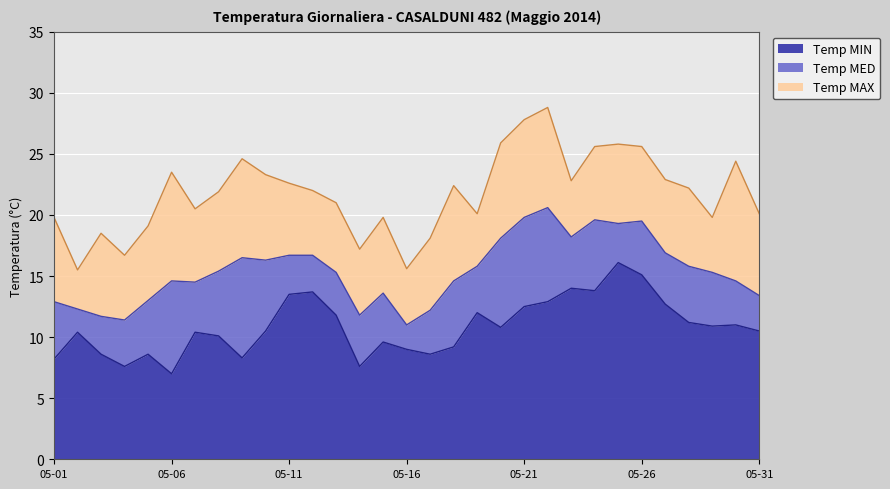

Reading left to right, transcribe all the data shown in this chart.

Temp MAX: 19.8	15.5	18.5	16.7	19.1	23.5	20.5	21.9	24.6	23.3	22.6	22.0	21.0	17.2	19.8	15.6	18.1	22.4	20.1	25.9	27.8	28.8	22.8	25.6	25.8	25.6	22.9	22.2	19.8	24.4	20.1
Temp MED: 12.9	12.3	11.7	11.4	13.0	14.6	14.5	15.4	16.5	16.3	16.7	16.7	15.3	11.8	13.6	11.0	12.2	14.6	15.8	18.1	19.8	20.6	18.2	19.6	19.3	19.5	16.9	15.8	15.3	14.6	13.4
Temp MIN: 8.2	10.4	8.6	7.6	8.6	7.0	10.4	10.1	8.3	10.5	13.5	13.7	11.8	7.6	9.6	9.0	8.6	9.2	12.0	10.8	12.5	12.9	14.0	13.8	16.1	15.1	12.7	11.2	10.9	11.0	10.5